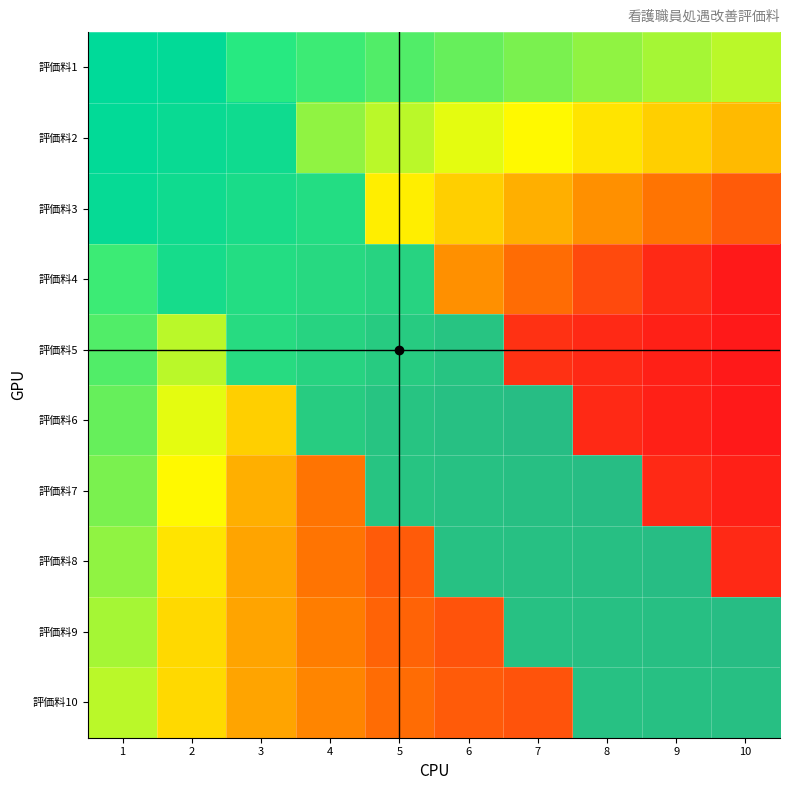

What is the difference between the maximum and minimum values in the 料4 series?

34